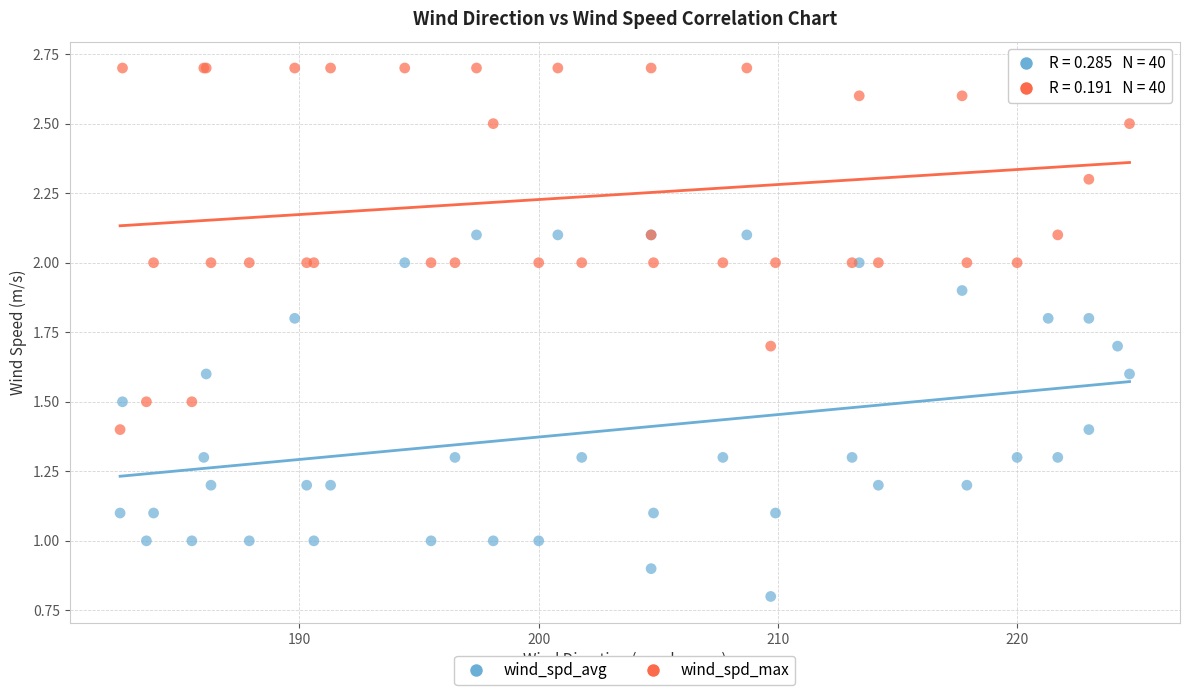

Which series reaches the minimum Y coordinate?

wind_spd_avg